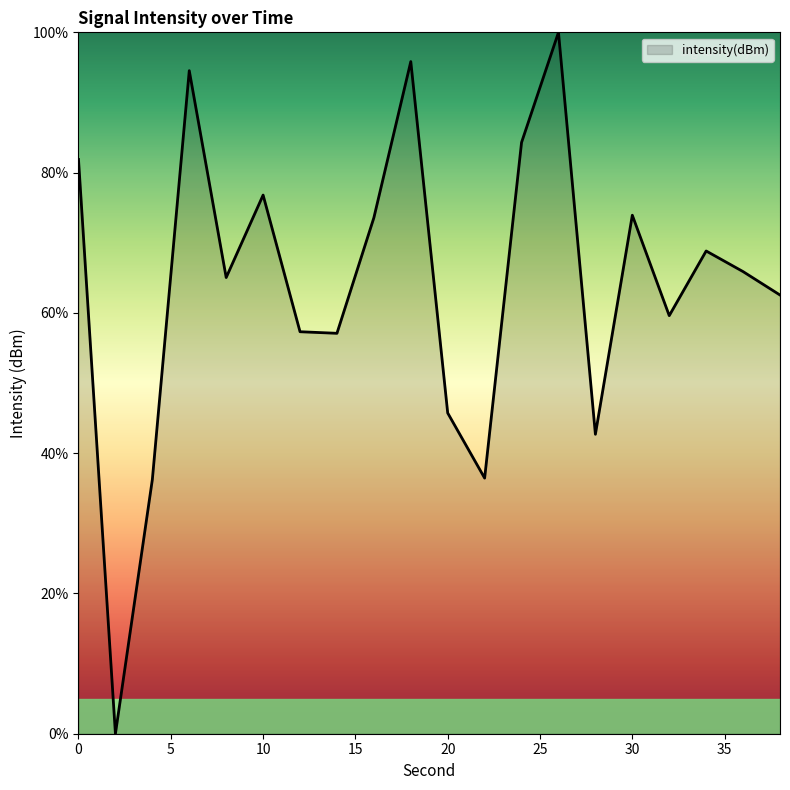

What is the maximum value shown in the chart?

100.0